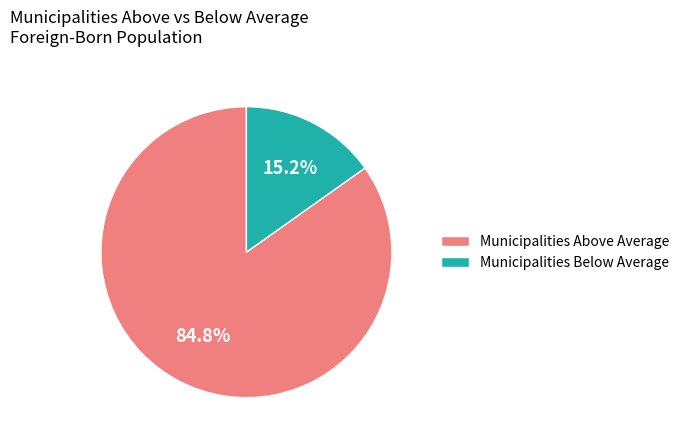

How many segments does this pie chart have?

2